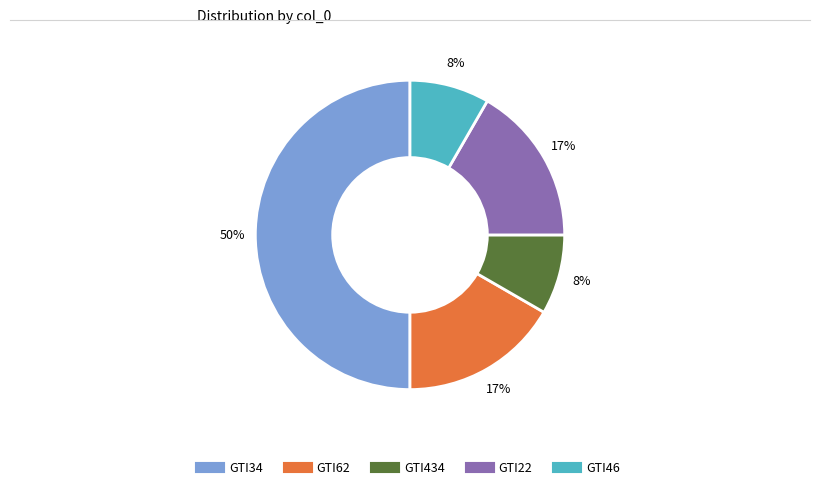

Which has a higher value, GTI34 or GTI62?

GTI34